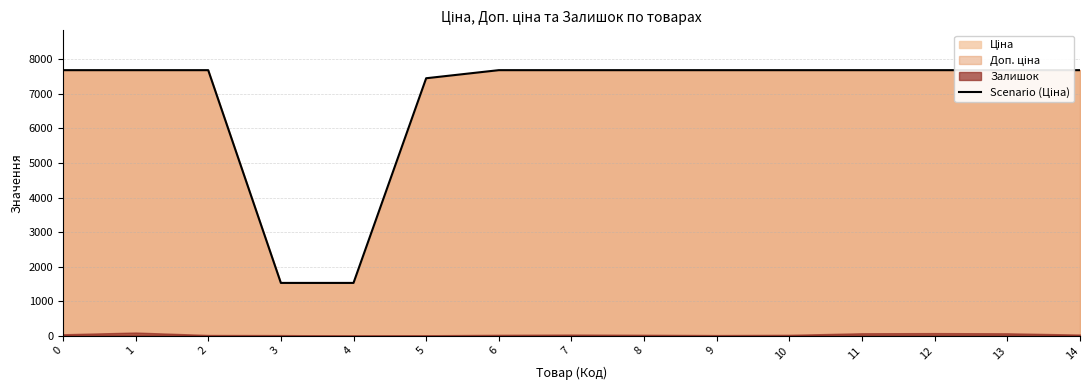

What is the greatest value displayed?

7688.0